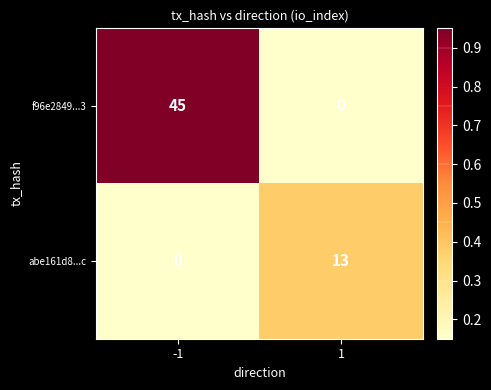

What is the maximum value shown in the chart?

45